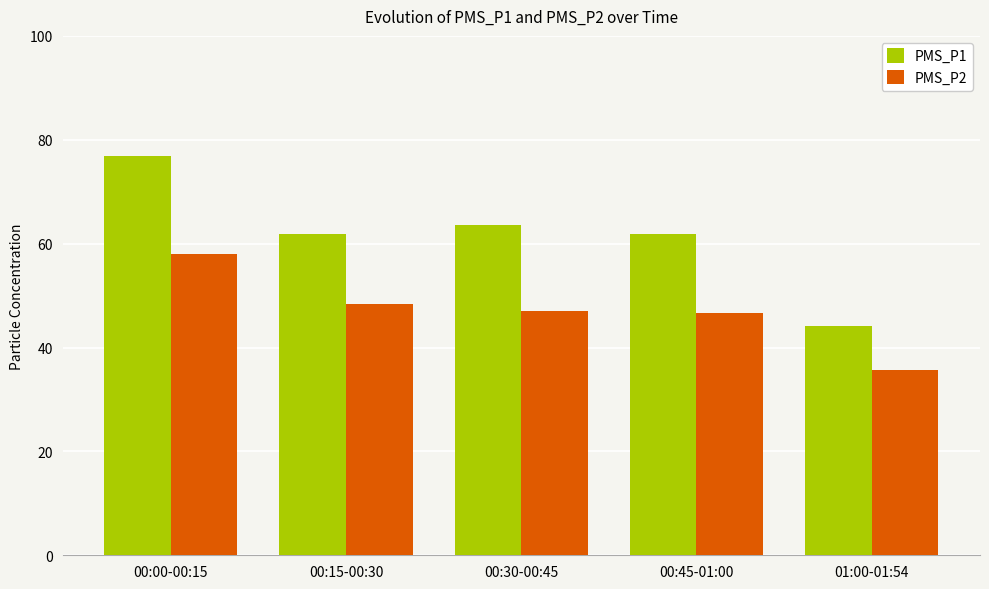

At which category is the sum across all series the highest?

00:00-00:15